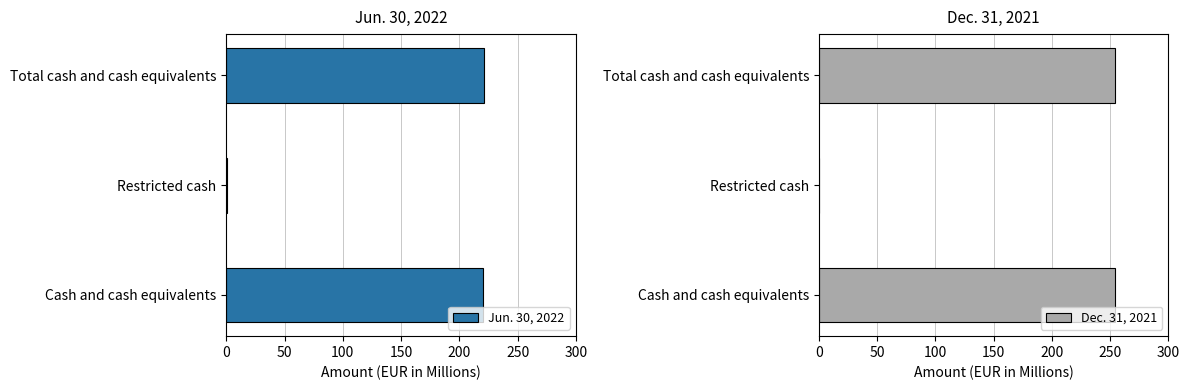

Rank the series by their average value, from lowest to highest.

Jun. 30, 2022, Dec. 31, 2021